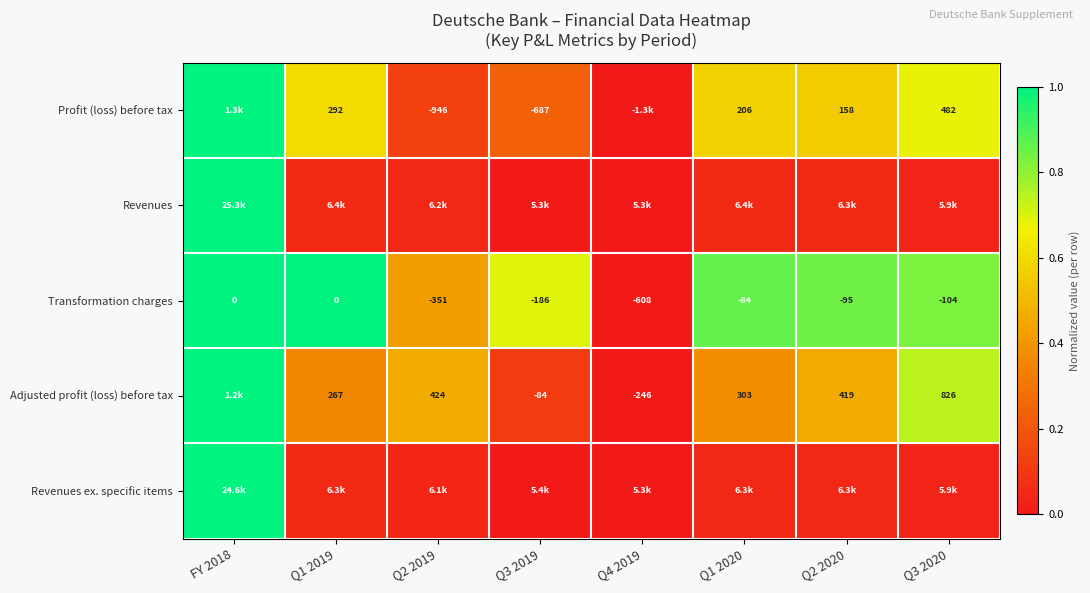

What value does the Profit (loss) before tax series have at FY 2018?

1.0